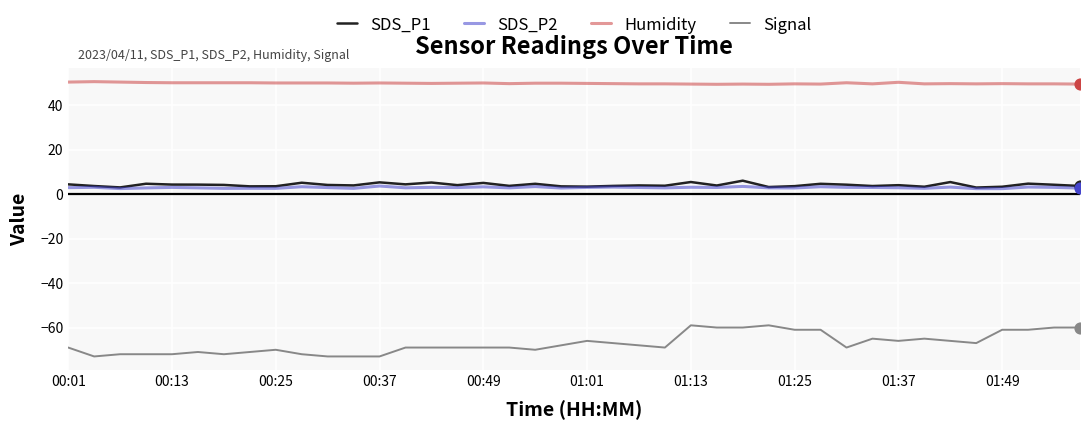

What is the highest value of the Humidity series?

50.6